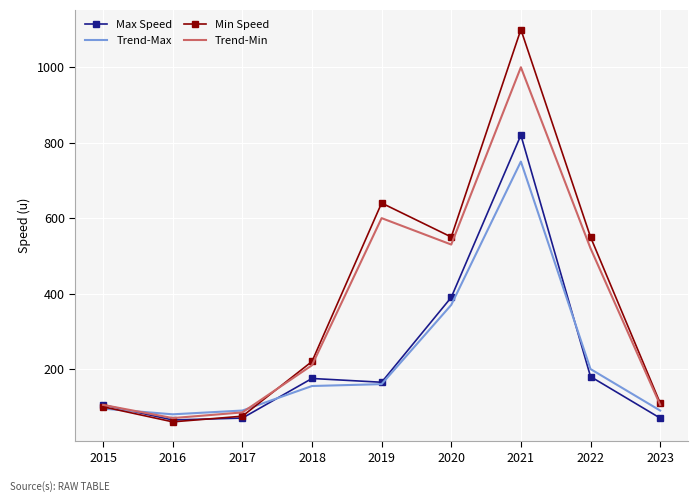

Is it true that Trend-Max equals 79 at 2019?

False